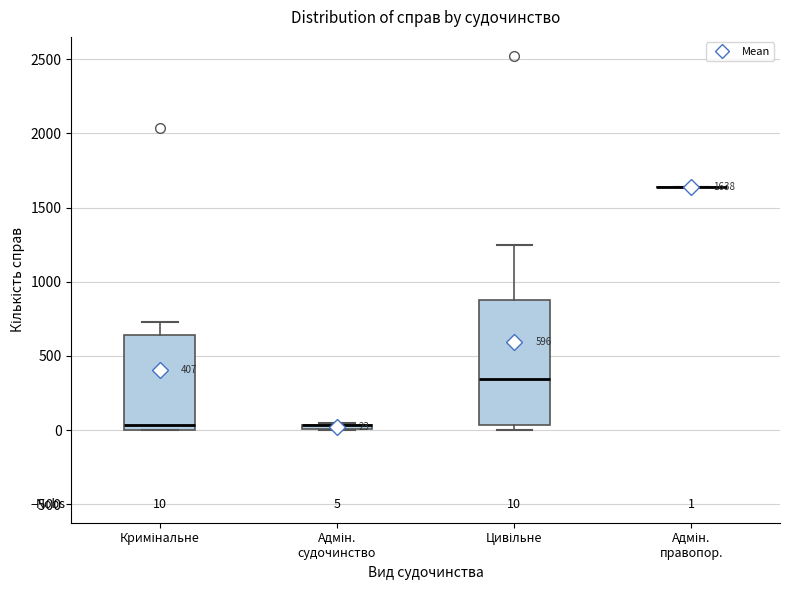

Which box is the tallest, from its lower edge to its upper edge?

Цивільне